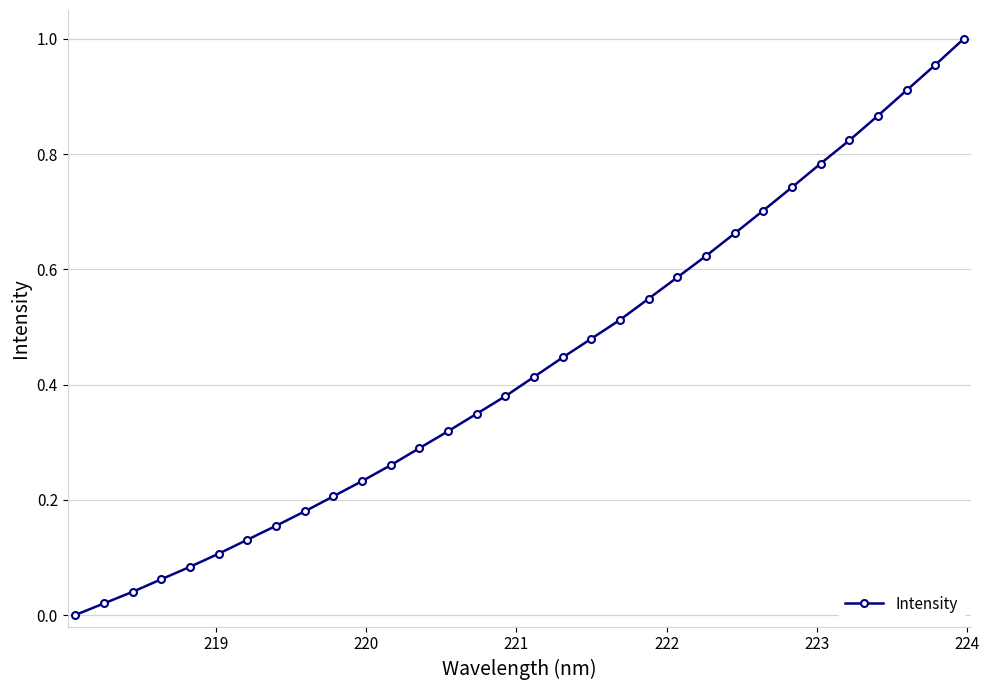

True or false: there are more than 1 points higher than both neighbors.

False